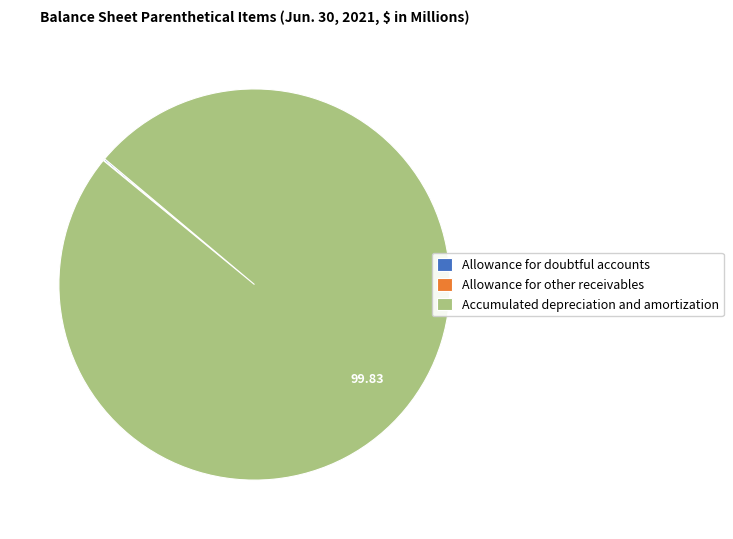

What is the majority slice?

Accumulated depreciation and amortization